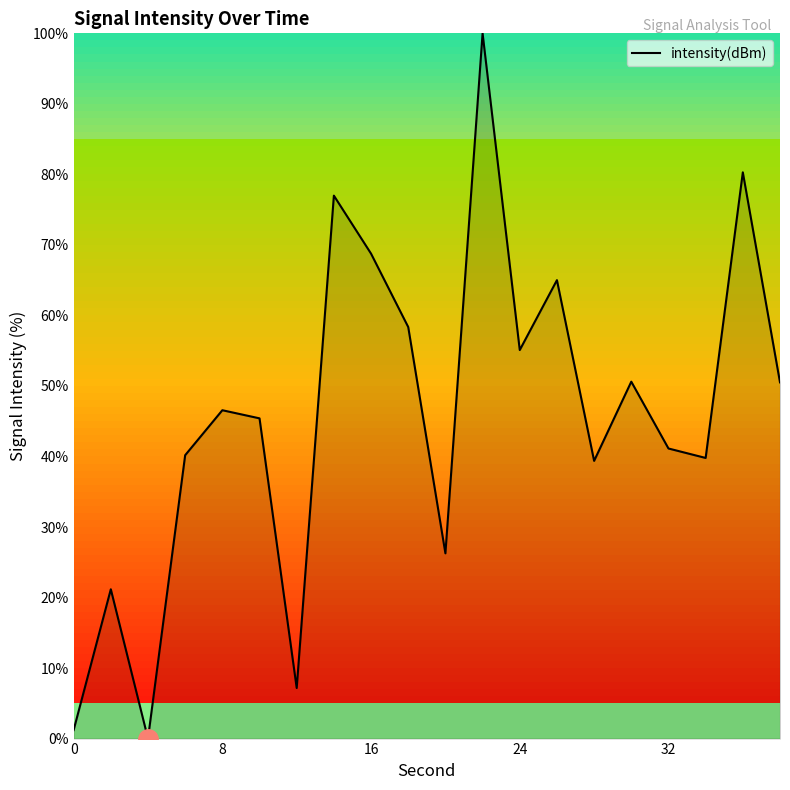

What is the greatest value displayed?

100.0